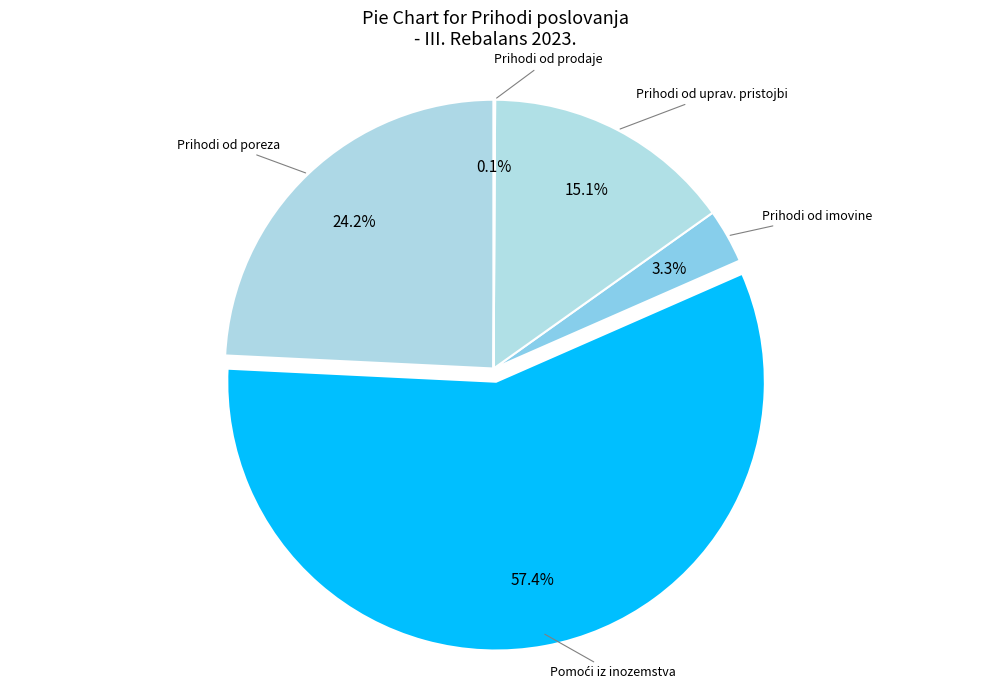

What is the largest slice in the pie chart?

Pomoći iz inozemstva